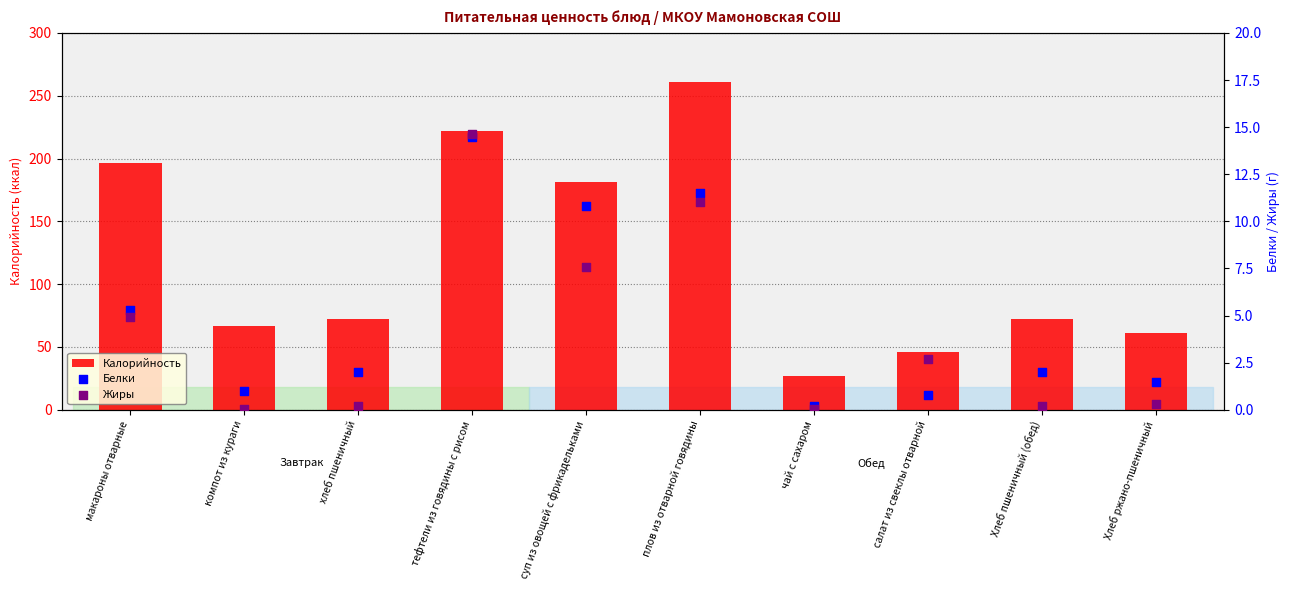

Which series reaches the minimum Y coordinate?

Жиры